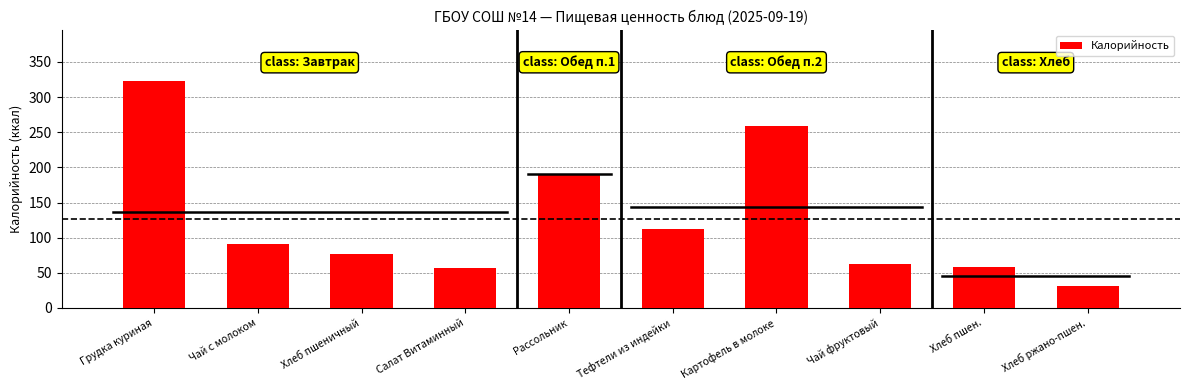

Which label corresponds to the largest value in the chart?

Грудка куриная